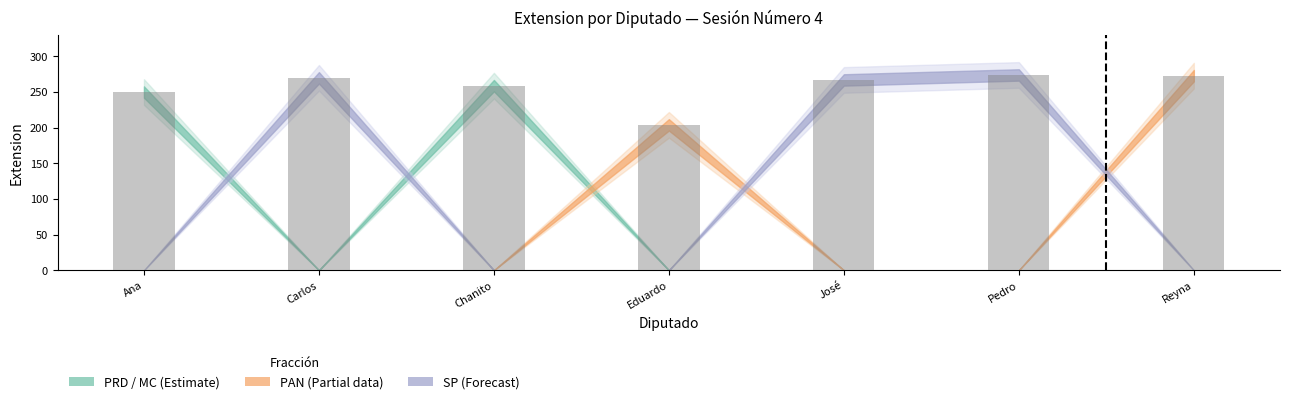

Between Ana and Eduardo, which is larger?

Ana